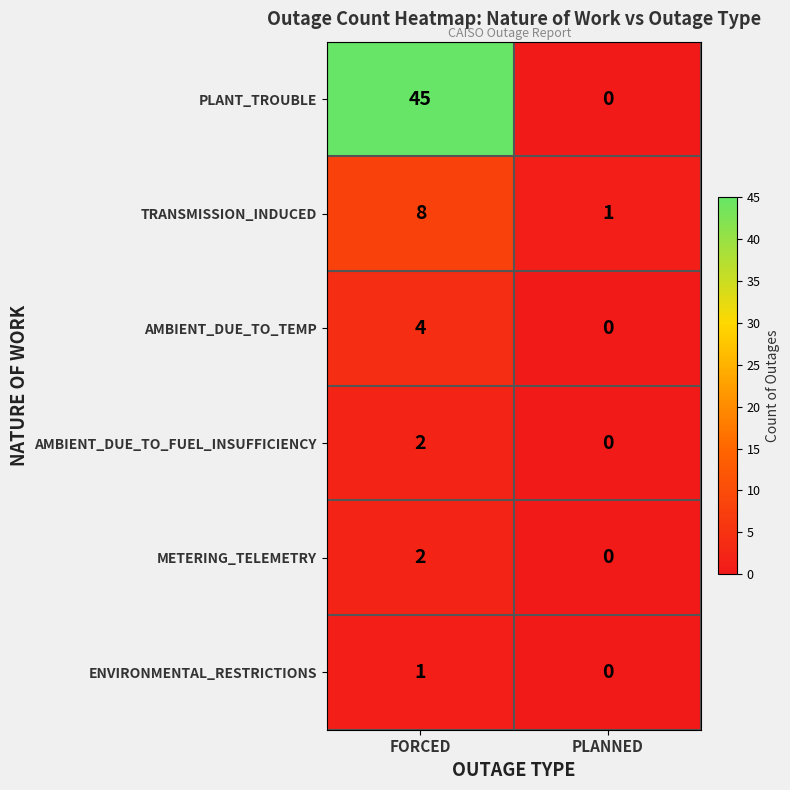

Which series has the largest range (max minus min)?

PLANT_TROUBLE